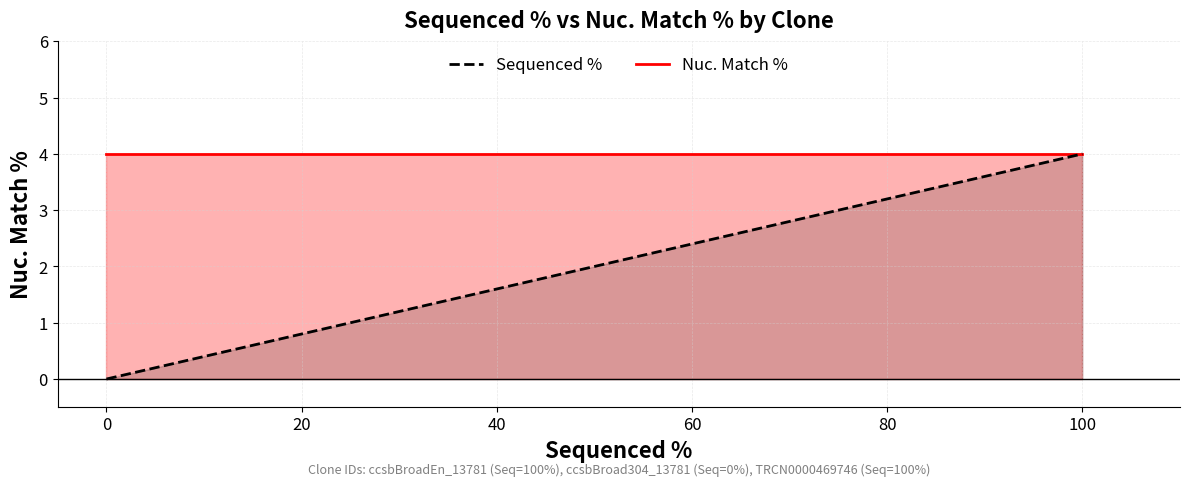

Reading left to right, transcribe all the data shown in this chart.

Nuc. Match %_line: 4	4	4
Sequenced %_line: 0	4	4